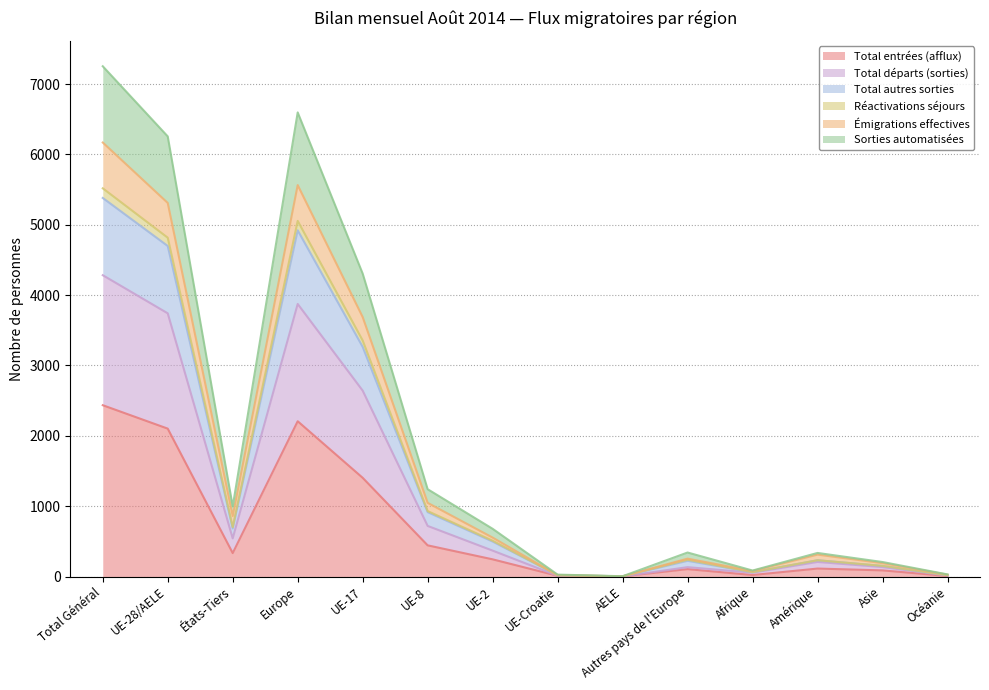

What is the highest value of the Total entrées (afflux) series?

2435